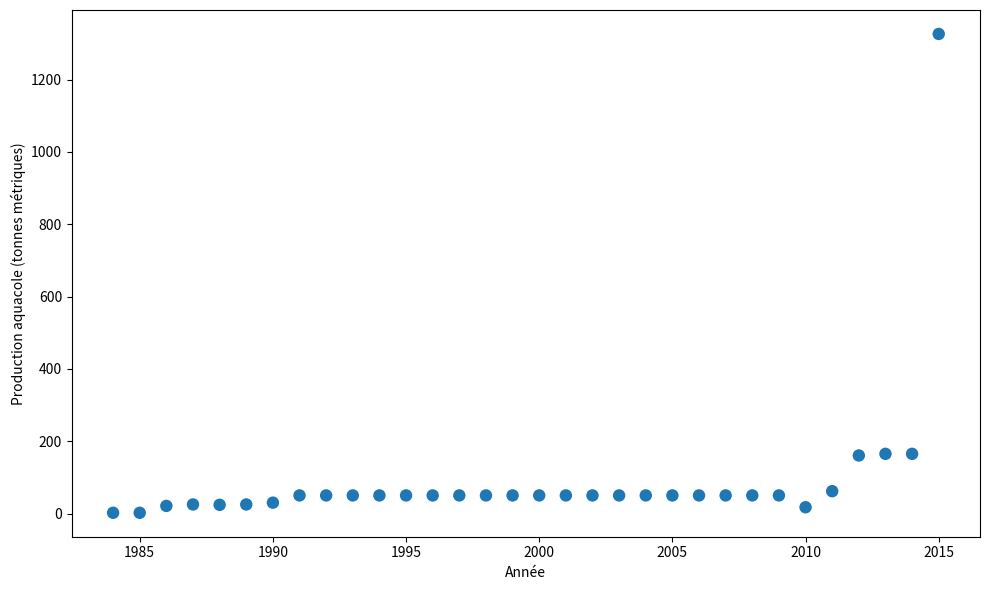

What is the range of Y values (max minus min)?

1324.0